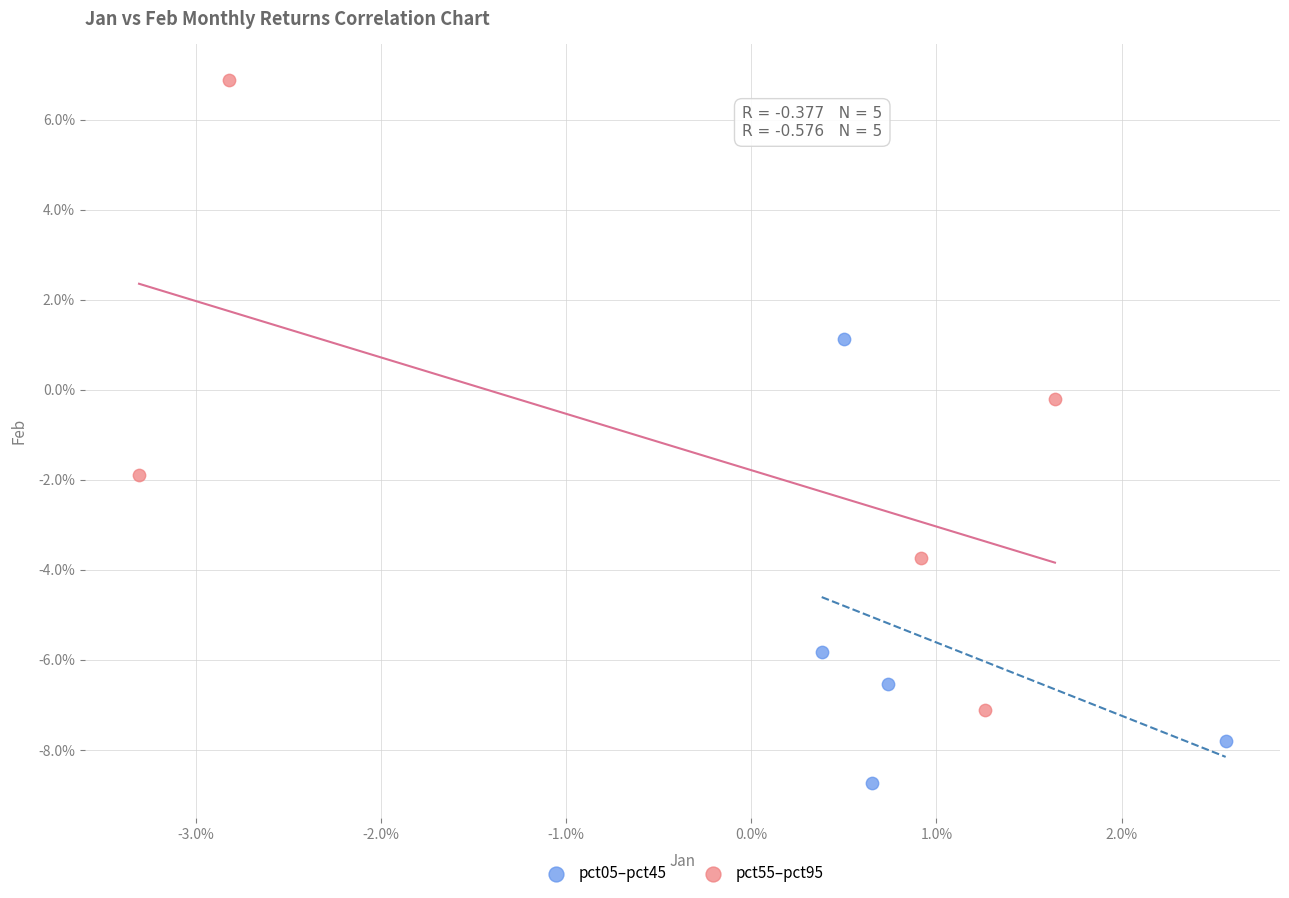

Which series reaches the maximum Y coordinate?

pct55–pct95